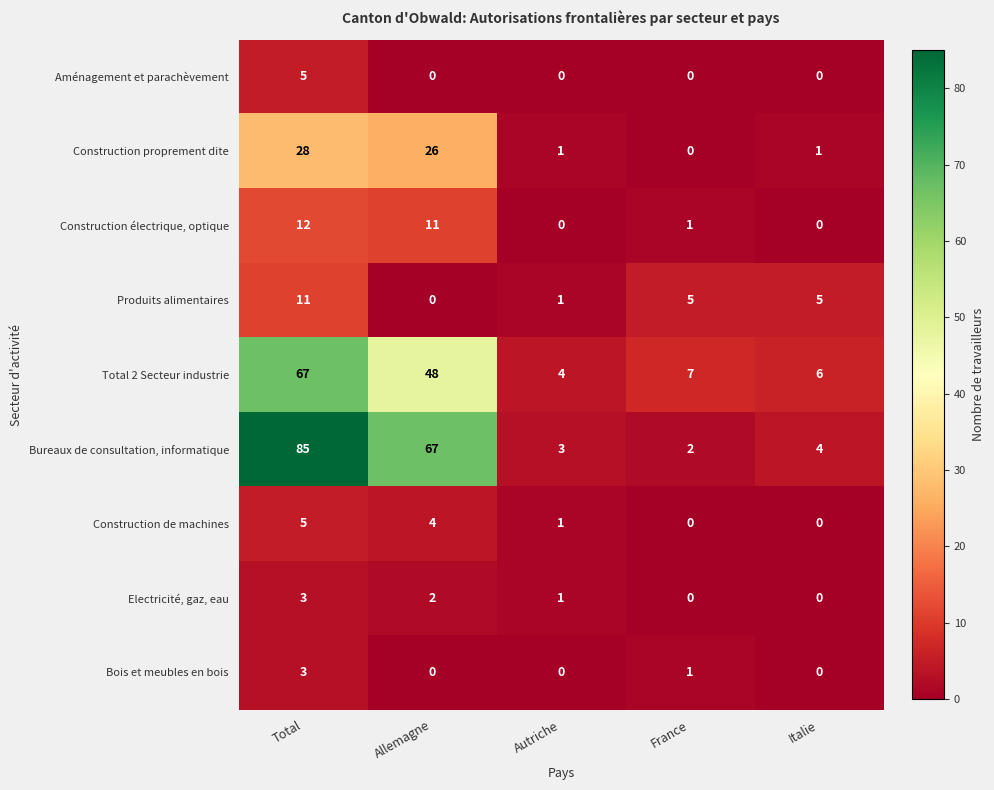

What is the total value across all series at France?

16